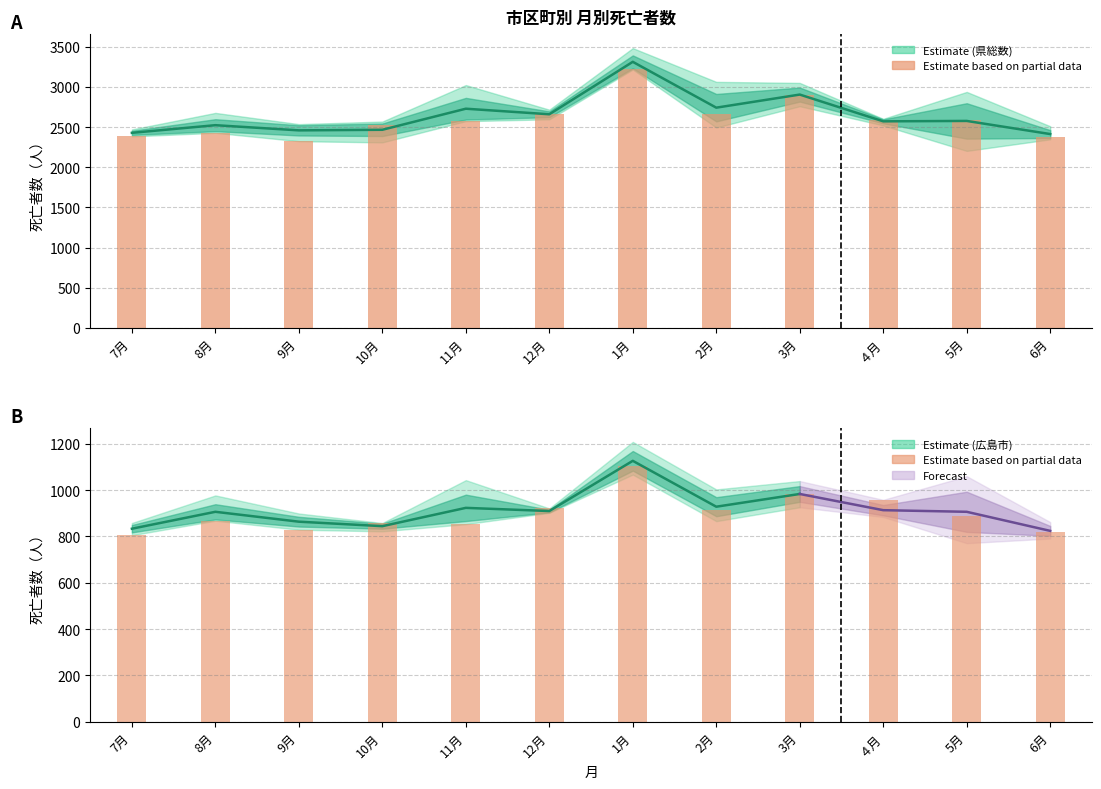

What is the label of the 7th bar from the left?

1月